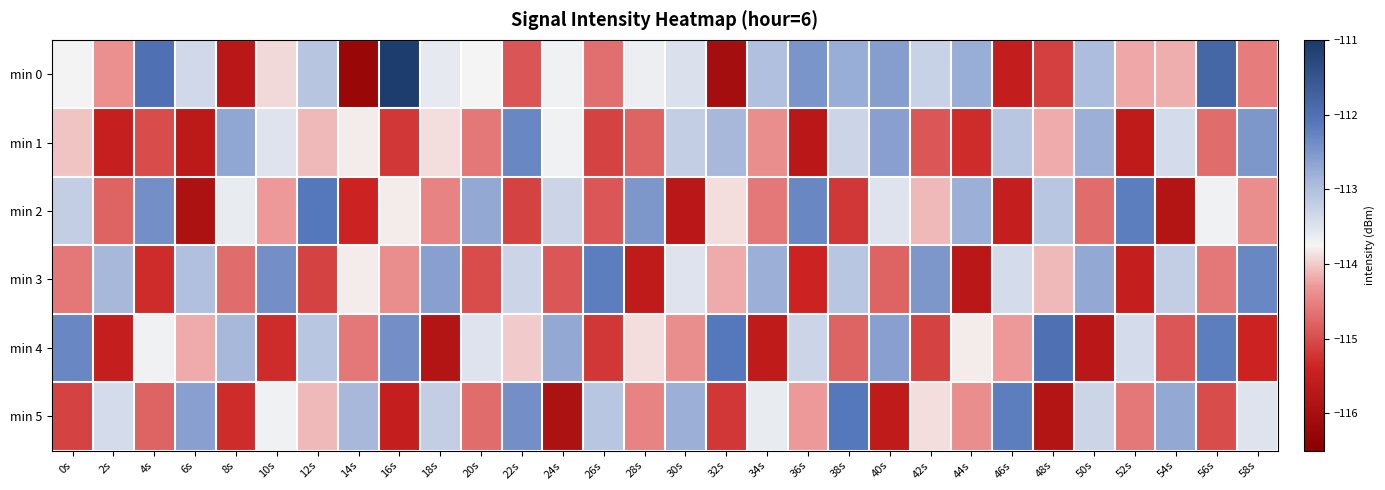

Reading left to right, extract all data points from this chart.

min 0: 0s=-113.8	2s=-114.4	4s=-112.0	6s=-113.4	8s=-115.7	10s=-113.9	12s=-113.1	14s=-116.3	16s=-111.1	18s=-113.6	20s=-113.7	22s=-114.9	24s=-113.7	26s=-114.7	28s=-113.6	30s=-113.5	32s=-116.0	34s=-113.0	36s=-112.5	38s=-112.8	40s=-112.6	42s=-113.3	44s=-112.8	46s=-115.5	48s=-115.1	50s=-113.0	52s=-114.2	54s=-114.2	56s=-111.8	58s=-114.6
min 1: 0s=-114.0	2s=-115.5	4s=-115.0	6s=-115.7	8s=-112.7	10s=-113.5	12s=-114.1	14s=-113.8	16s=-115.2	18s=-113.9	20s=-114.6	22s=-112.3	24s=-113.7	26s=-115.1	28s=-114.8	30s=-113.2	32s=-112.9	34s=-114.4	36s=-115.7	38s=-113.3	40s=-112.6	42s=-114.9	44s=-115.3	46s=-113.1	48s=-114.2	50s=-112.8	52s=-115.6	54s=-113.4	56s=-114.7	58s=-112.5
min 2: 0s=-113.2	2s=-114.8	4s=-112.4	6s=-115.9	8s=-113.6	10s=-114.3	12s=-112.1	14s=-115.4	16s=-113.8	18s=-114.5	20s=-112.7	22s=-115.1	24s=-113.3	26s=-114.9	28s=-112.5	30s=-115.7	32s=-113.9	34s=-114.6	36s=-112.3	38s=-115.2	40s=-113.5	42s=-114.1	44s=-112.8	46s=-115.5	48s=-113.1	50s=-114.7	52s=-112.2	54s=-115.8	56s=-113.7	58s=-114.4
min 3: 0s=-114.6	2s=-112.9	4s=-115.3	6s=-113.0	8s=-114.7	10s=-112.4	12s=-115.1	14s=-113.8	16s=-114.4	18s=-112.6	20s=-115.0	22s=-113.3	24s=-114.9	26s=-112.2	28s=-115.6	30s=-113.5	32s=-114.2	34s=-112.8	36s=-115.4	38s=-113.1	40s=-114.8	42s=-112.5	44s=-115.7	46s=-113.4	48s=-114.1	50s=-112.7	52s=-115.5	54s=-113.2	56s=-114.6	58s=-112.3
min 4: 0s=-112.3	2s=-115.5	4s=-113.7	6s=-114.2	8s=-112.9	10s=-115.3	12s=-113.1	14s=-114.6	16s=-112.4	18s=-115.8	20s=-113.5	22s=-114.0	24s=-112.7	26s=-115.2	28s=-113.9	30s=-114.4	32s=-112.1	34s=-115.6	36s=-113.3	38s=-114.8	40s=-112.6	42s=-115.1	44s=-113.8	46s=-114.3	48s=-112.0	50s=-115.7	52s=-113.4	54s=-114.9	56s=-112.2	58s=-115.4
min 5: 0s=-115.1	2s=-113.4	4s=-114.8	6s=-112.6	8s=-115.3	10s=-113.7	12s=-114.1	14s=-112.9	16s=-115.5	18s=-113.2	20s=-114.7	22s=-112.4	24s=-115.9	26s=-113.1	28s=-114.5	30s=-112.8	32s=-115.2	34s=-113.6	36s=-114.3	38s=-112.1	40s=-115.6	42s=-113.9	44s=-114.4	46s=-112.2	48s=-115.8	50s=-113.3	52s=-114.6	54s=-112.7	56s=-115.0	58s=-113.5